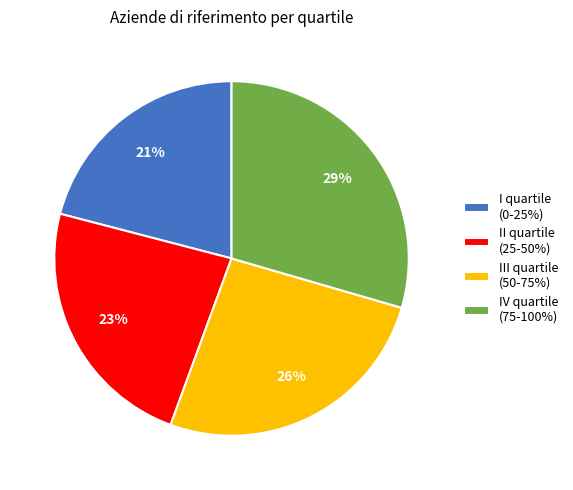

Is there a majority slice in this chart?

No